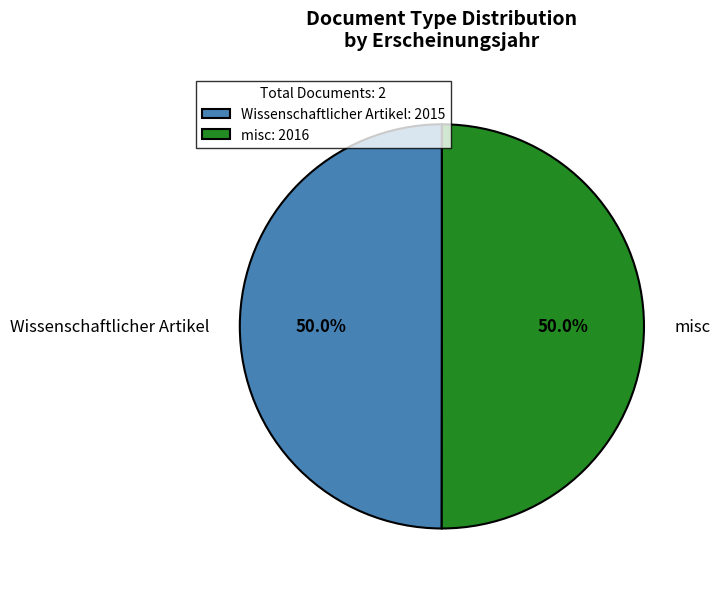

What is the ratio of the value at Wissenschaftlicher Artikel to the value at misc?

1.0